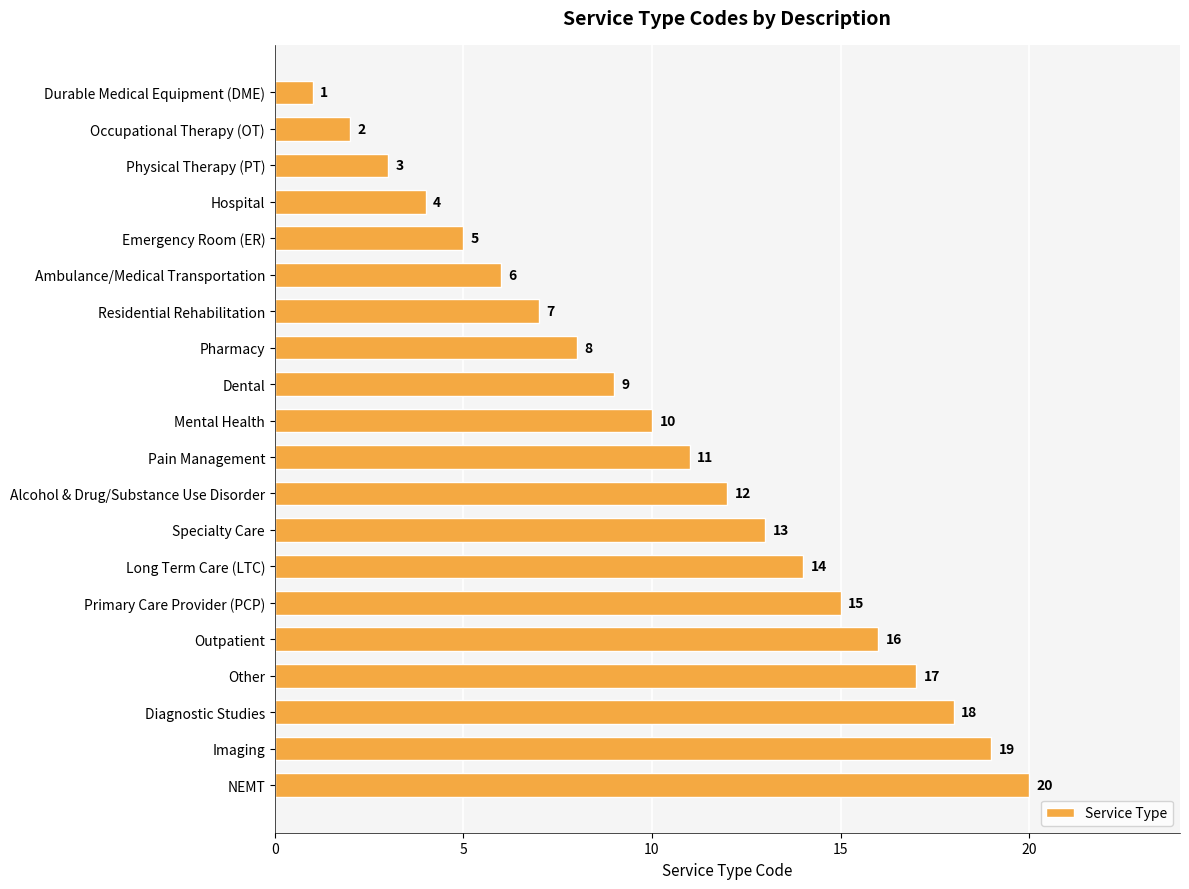

Between Primary Care Provider (PCP) and Mental Health, which is larger?

Primary Care Provider (PCP)